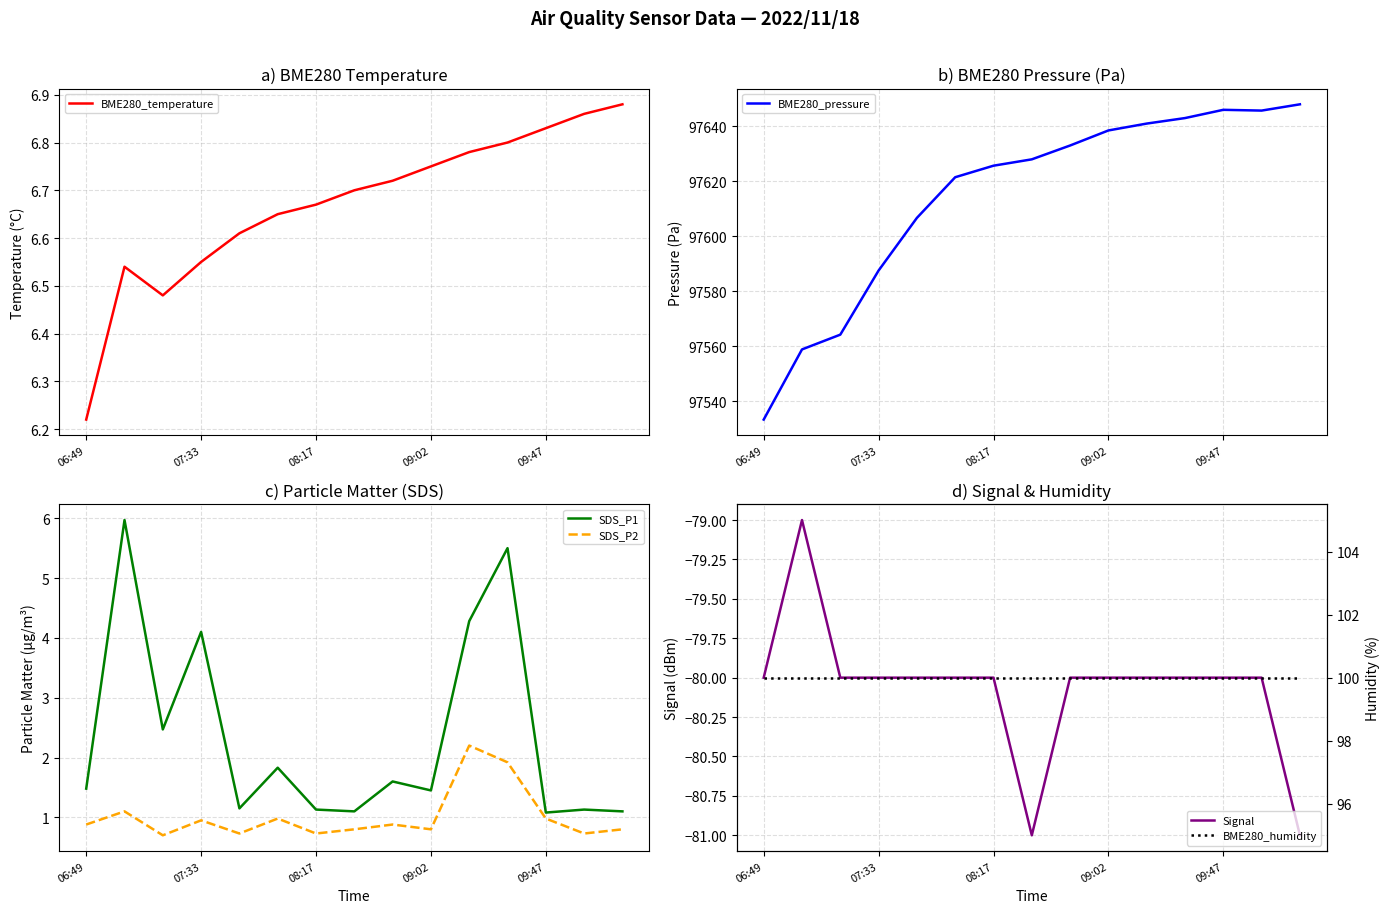

What is the minimum value for SDS_P1?

1.1